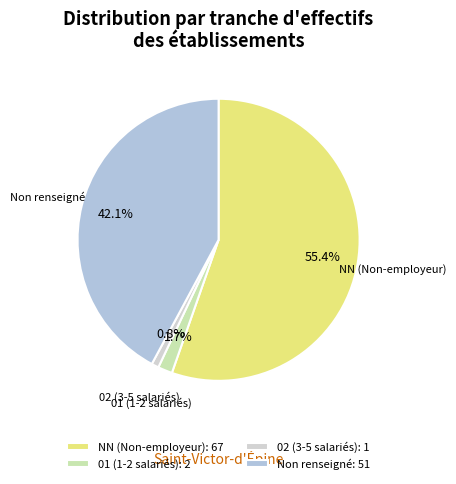

Which slice is the largest?

NN (Non-employeur): 67